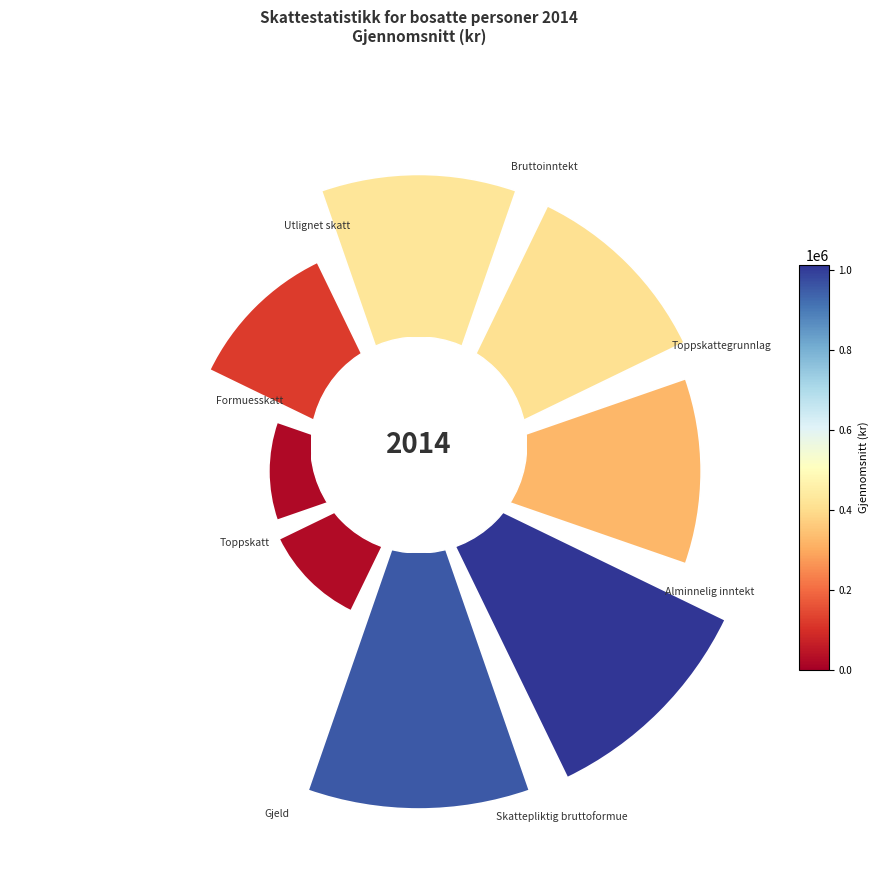

What percentage is the 0.0 slice, to the nearest percent?

15%